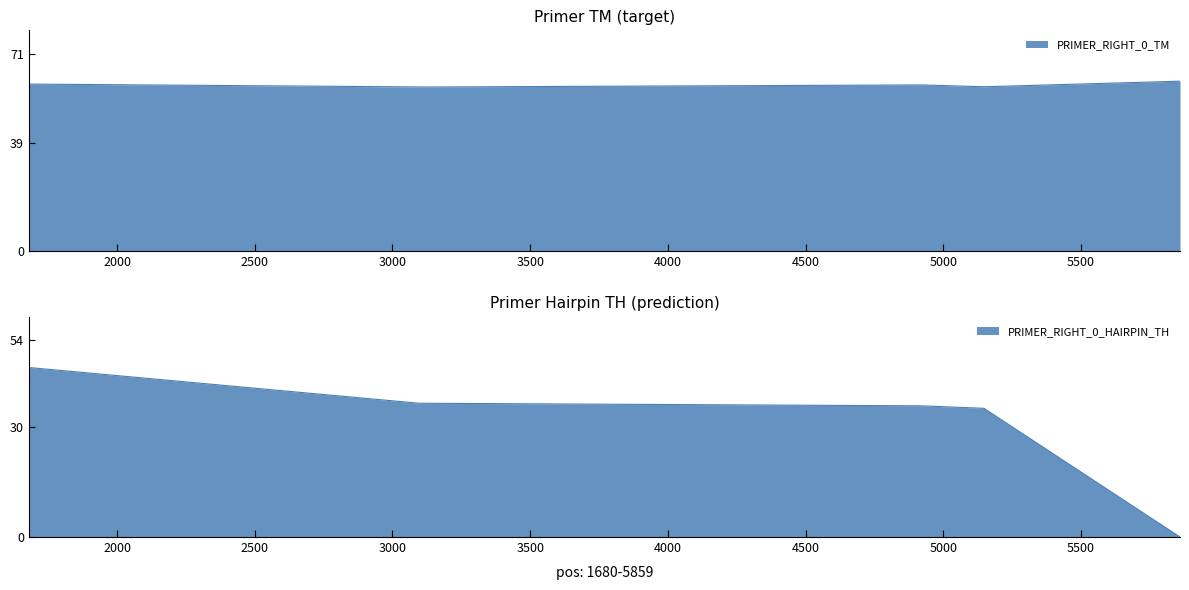

Reading left to right, what are all the values shown in this chart?

PRIMER_RIGHT_0_TM: 1680=60.3	3096=59.2	4914=60.0	5147=59.3	5859=61.3
PRIMER_RIGHT_0_HAIRPIN_TH: 1680=46.4	3096=36.6	4914=35.9	5147=35.2	5859=0.0